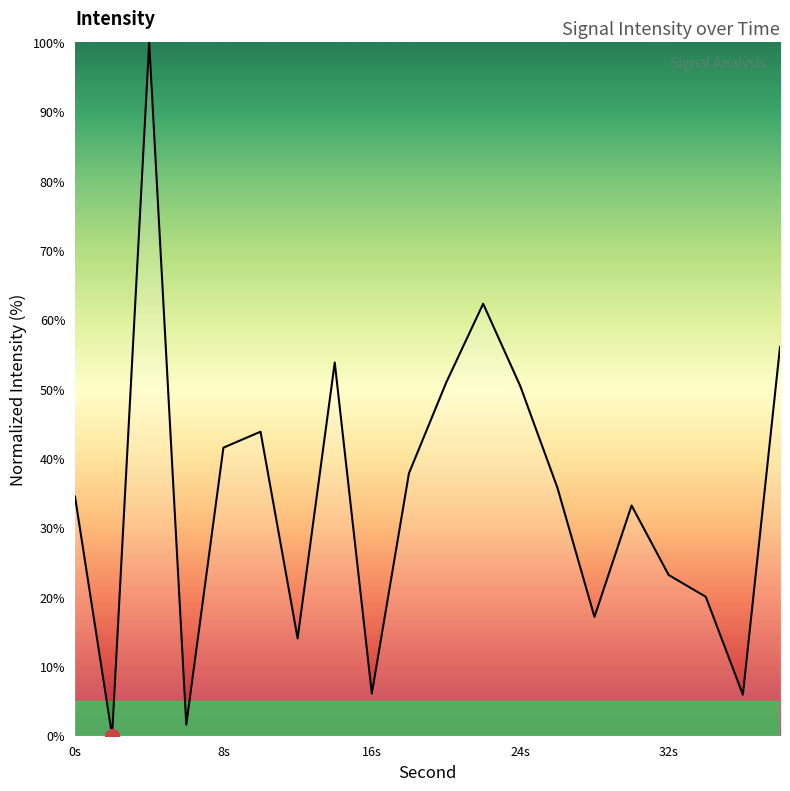

What is the average value?

34.4